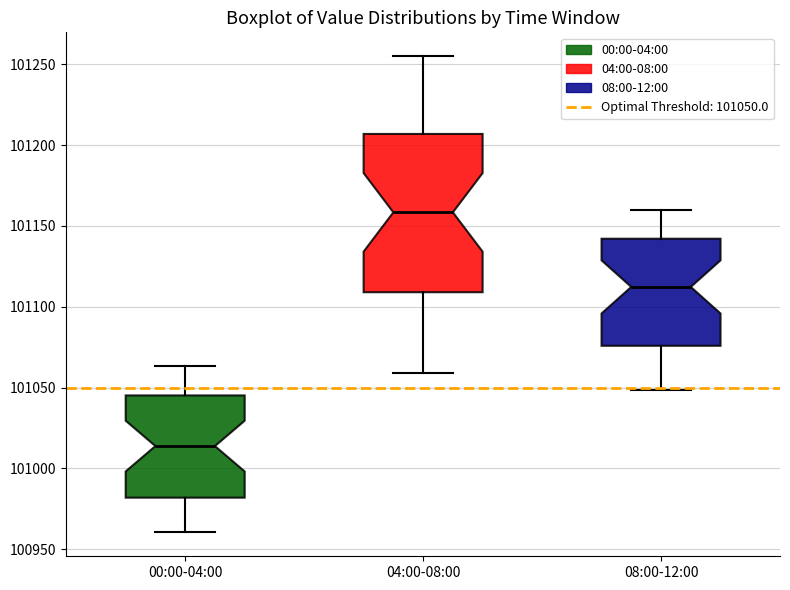

Which box is the tallest, from its lower edge to its upper edge?

04:00-08:00